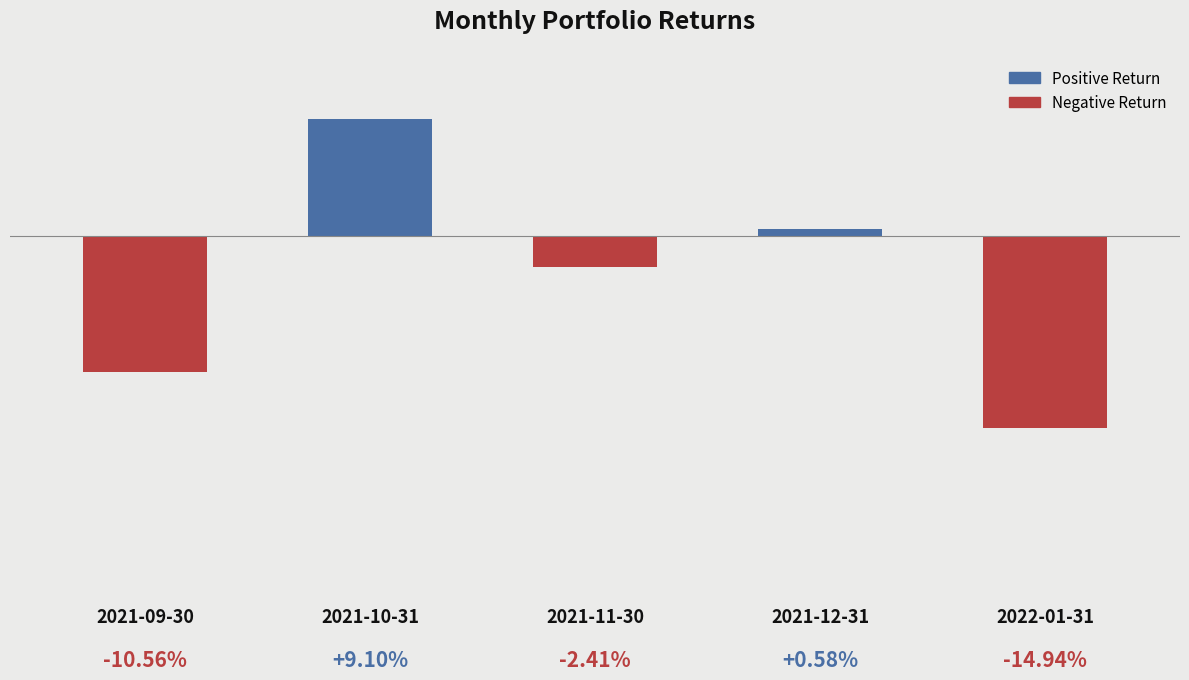

Rank the categories by value from highest to lowest.

2021-10-31, 2021-12-31, 2021-11-30, 2021-09-30, 2022-01-31